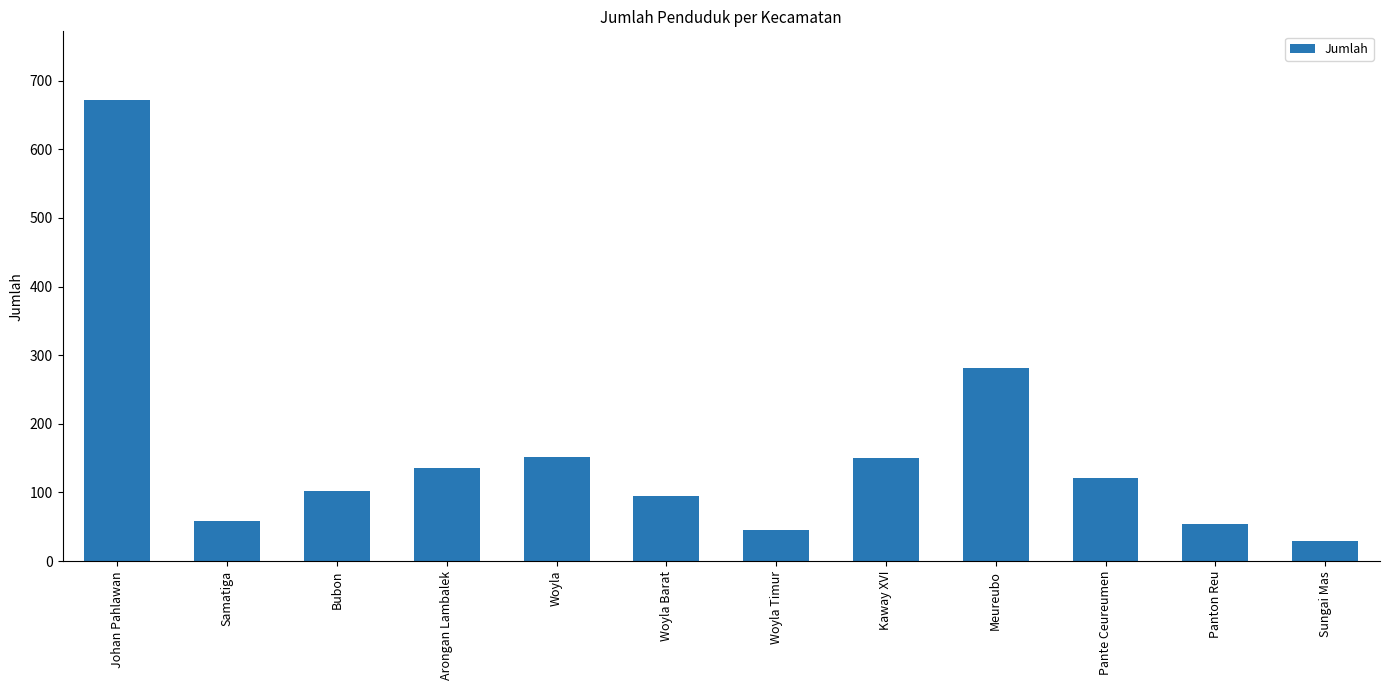

How many categories are shown in the chart?

12